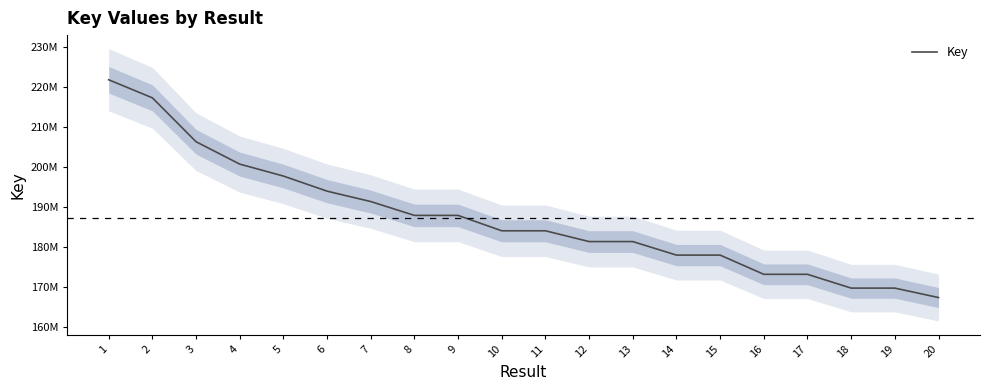

Which has a higher value, 15 or 4?

4